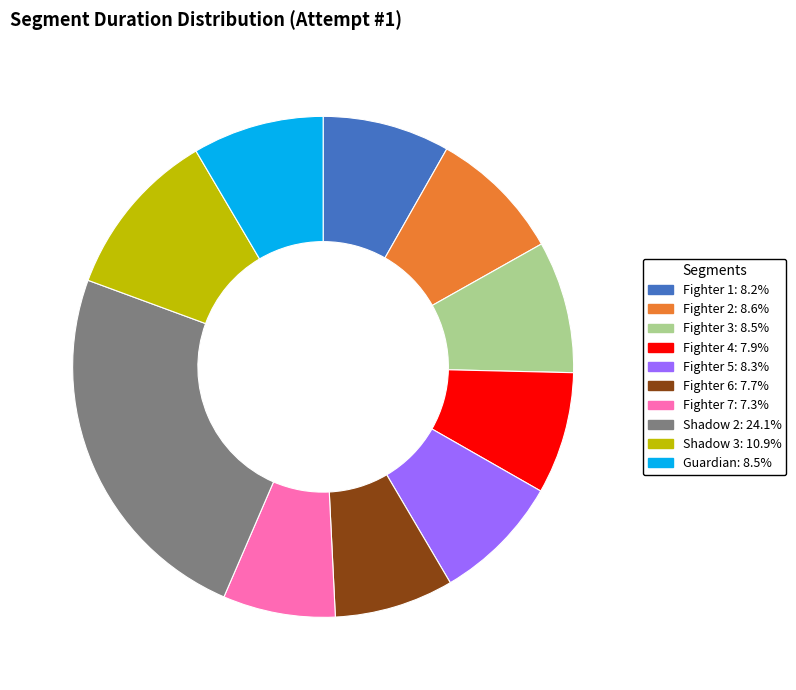

Is it true that Fighter 3 is 16% of the pie?

False